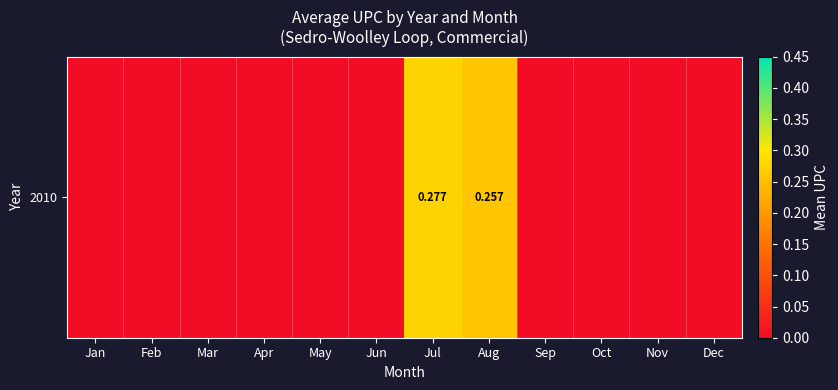

Rank the categories by value from lowest to highest.

Jan, Feb, Mar, Apr, May, Jun, Sep, Oct, Nov, Dec, Aug, Jul